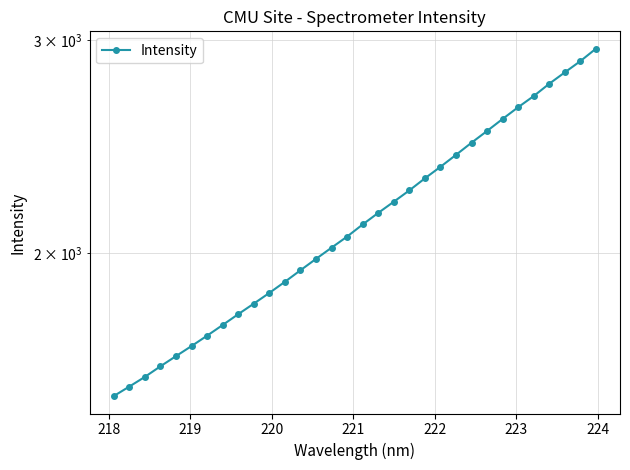

What is the smallest value displayed?

1523.3